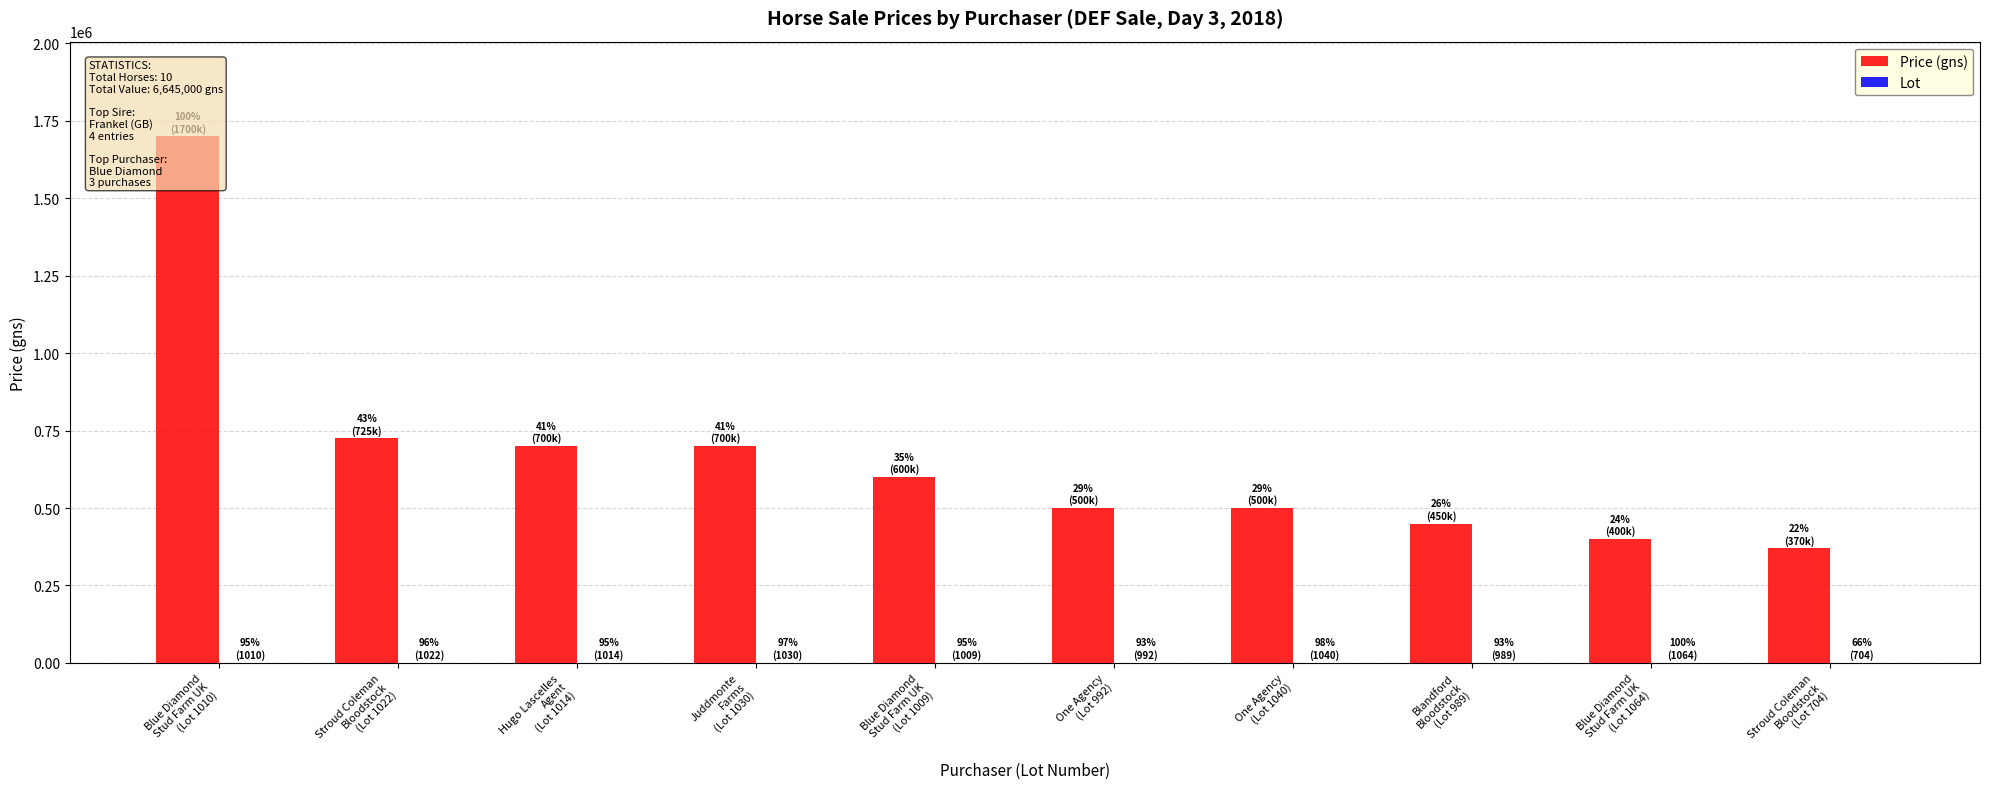

True or false: Price (gns) has a value of 1700000 at Blue Diamond
Stud Farm UK
(Lot 1010).

True